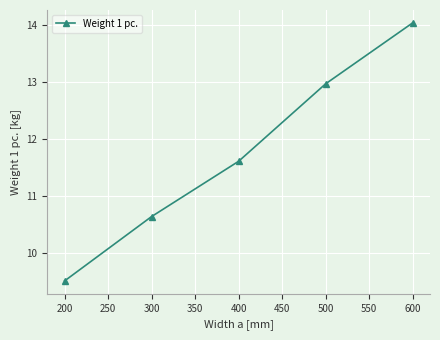

What is the difference between the maximum and minimum values?

4.5